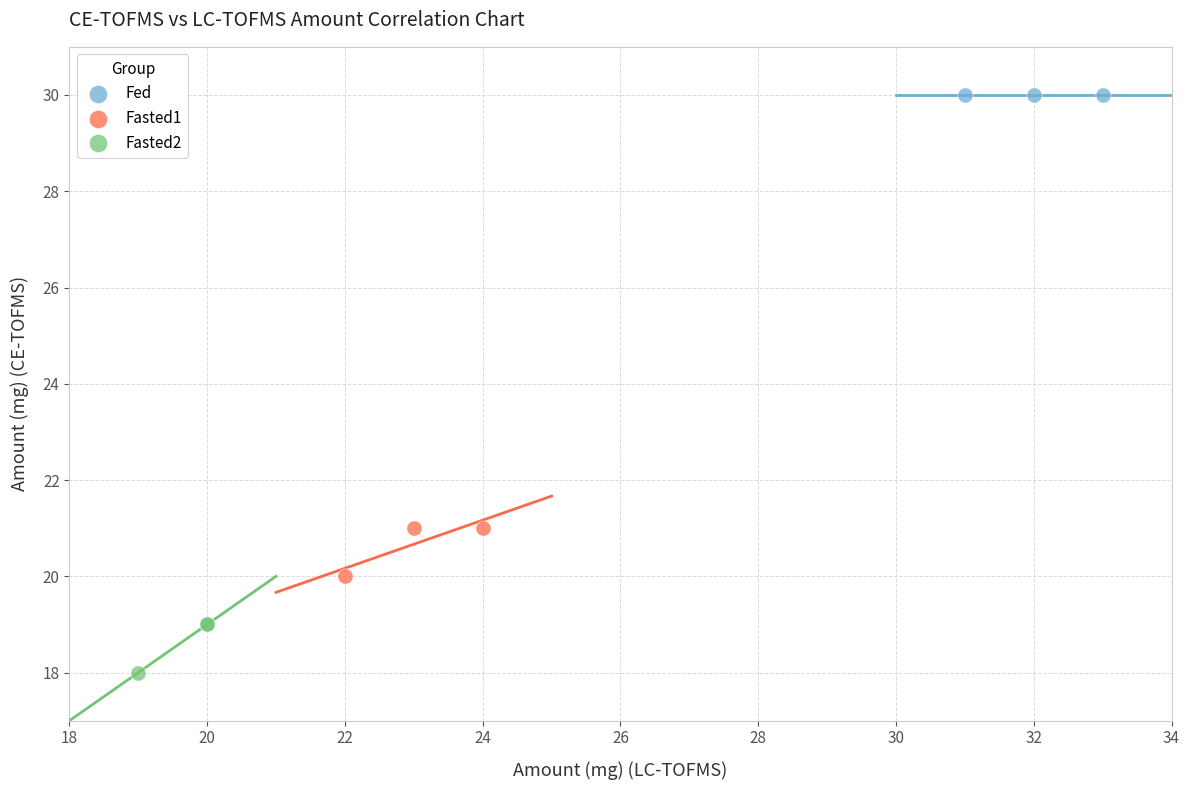

Which series contains the highest Y value?

Fed